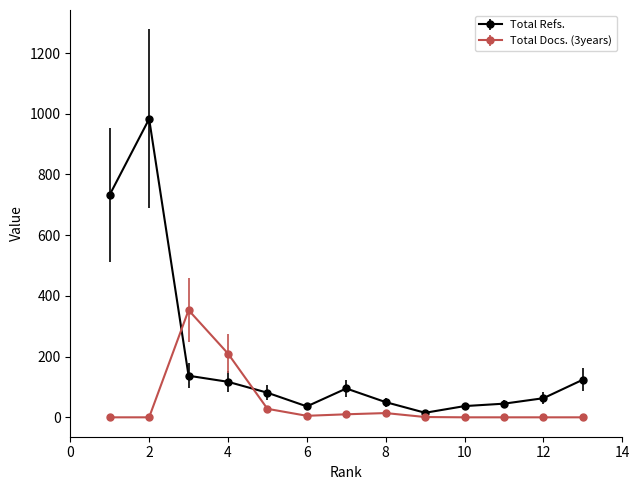

Is this an area chart (filled region under the line)?

No